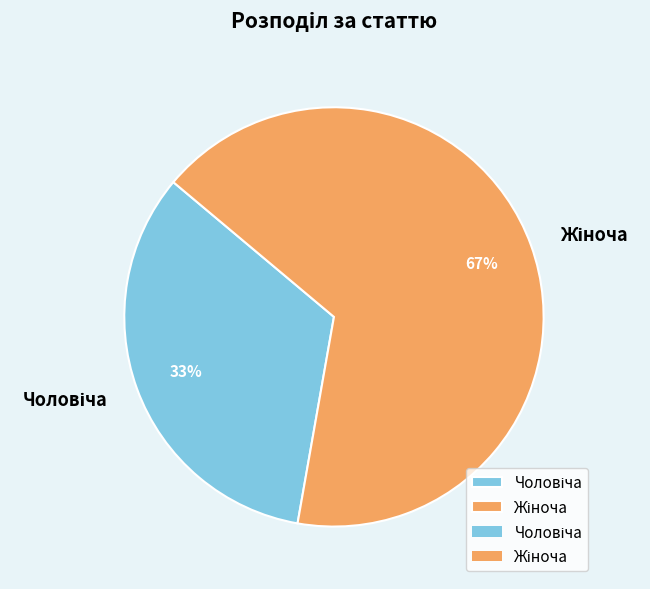

How many slices are in this pie chart?

2